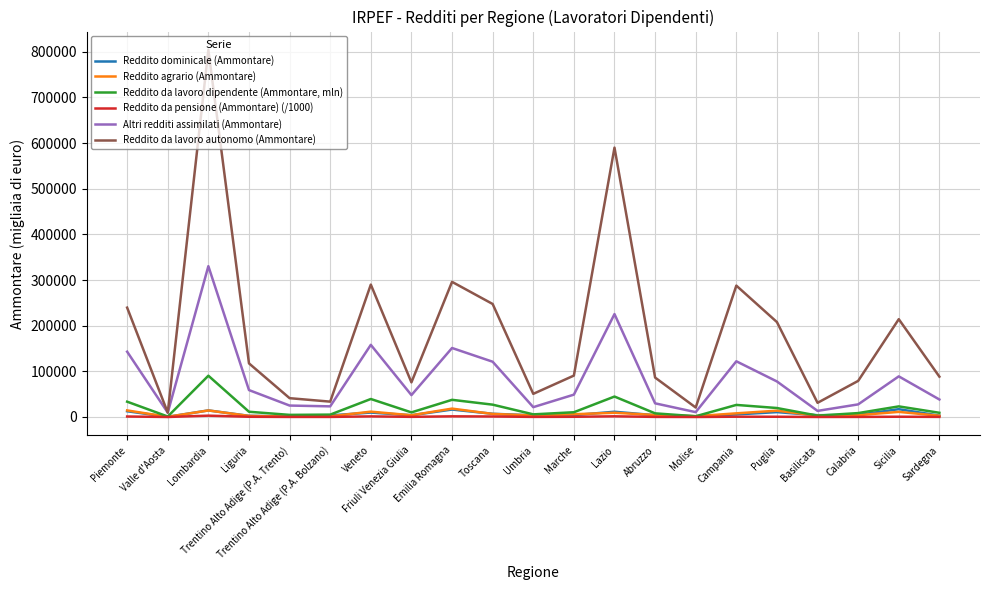

Which series has the largest range (max minus min)?

Reddito da lavoro autonomo (Ammontare)